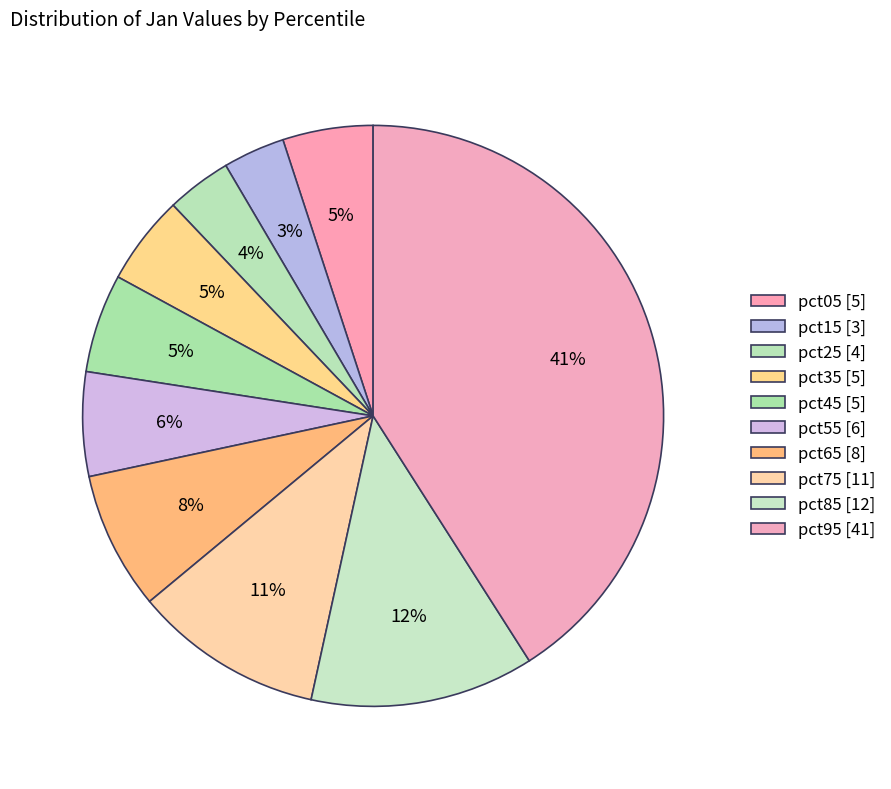

To the nearest percent, what portion does pct65 represent?

8%